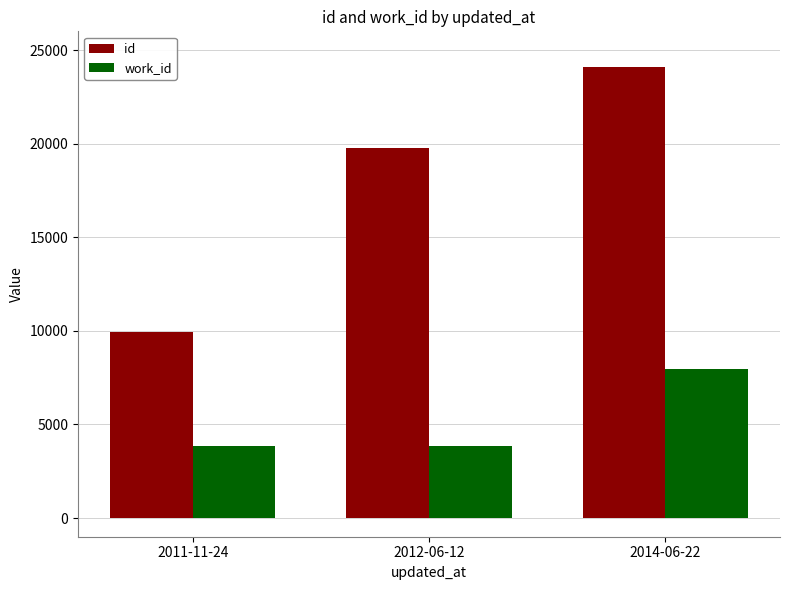

Count the number of categories in the chart.

3